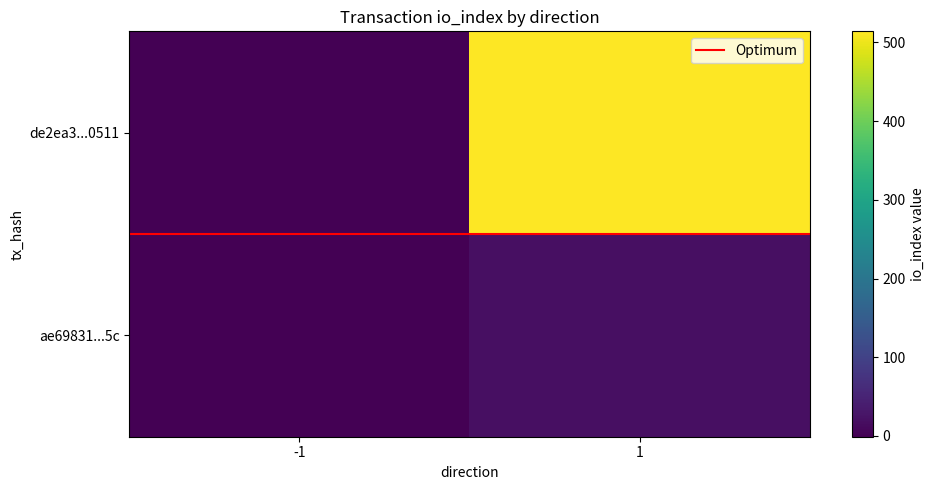

What is the spread (max minus min) of values at -1?

2